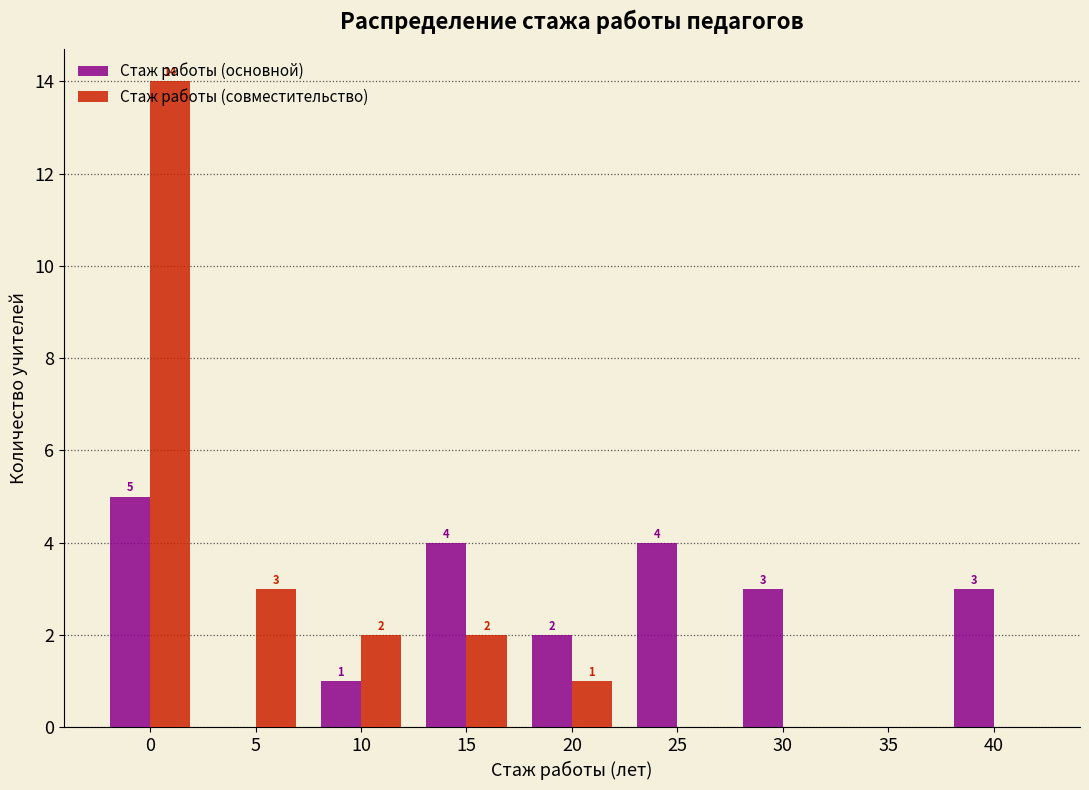

What is the maximum value for Стаж работы (основной)?

5